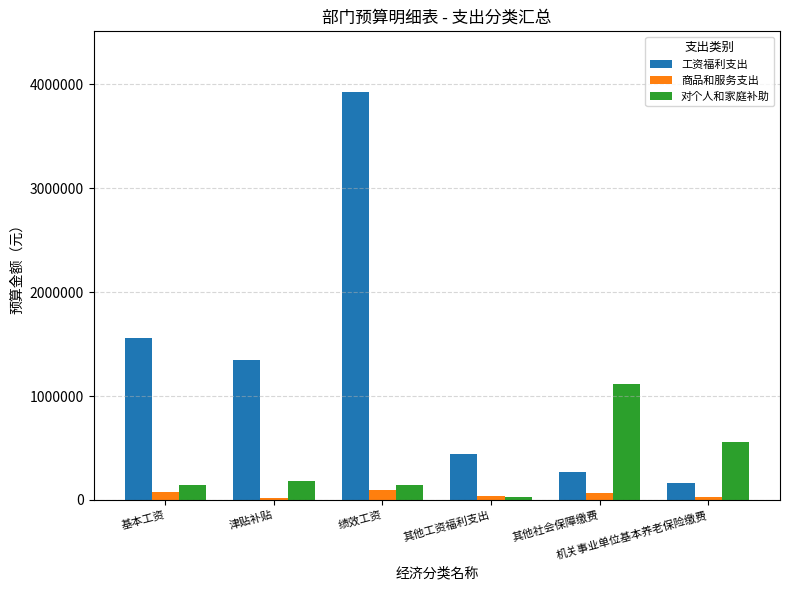

List the series in order of their overall mean, lowest first.

商品和服务支出, 对个人和家庭补助, 工资福利支出